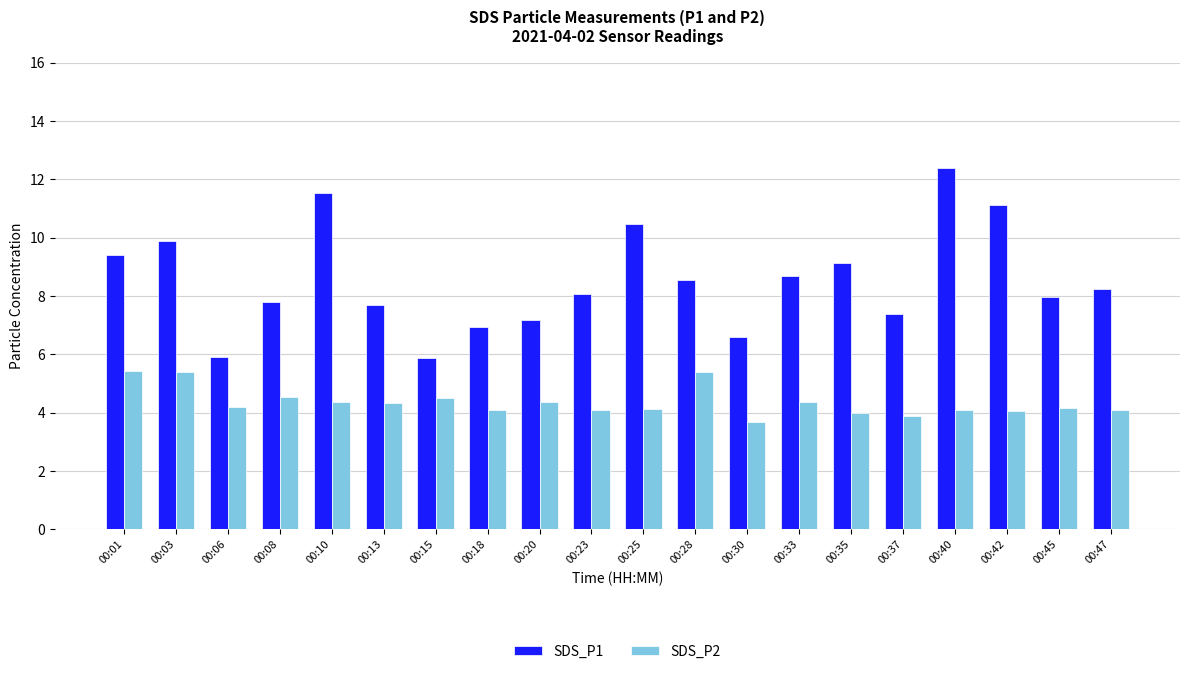

The SDS_P1 series shows 11.1 at 00:42. True or false?

True